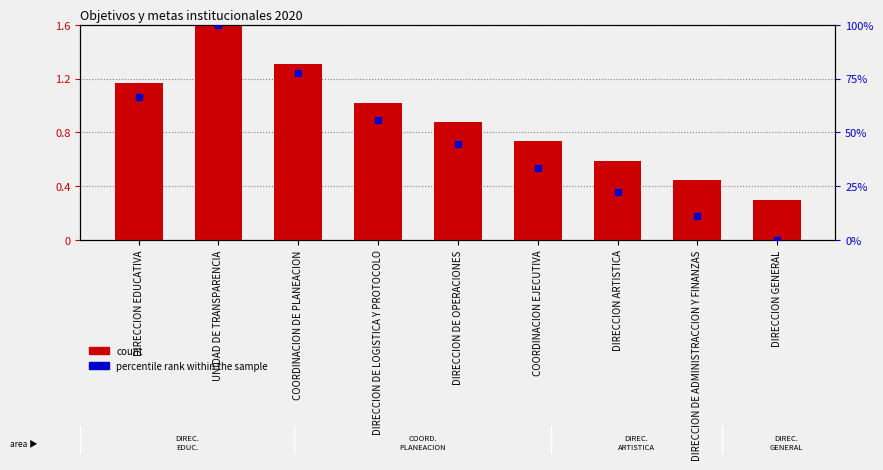

Where is count nearest to the value 0?

DIRECCION GENERAL